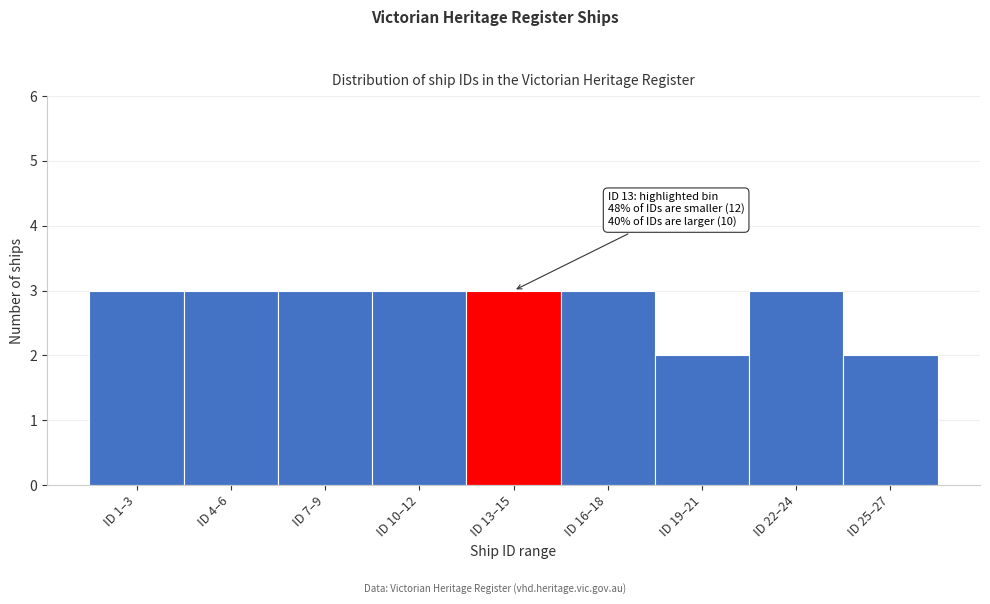

Reading left to right, extract all data points from this chart.

ID 1–3=3	ID 4–6=3	ID 7–9=3	ID 10–12=3	ID 13–15=3	ID 16–18=3	ID 19–21=2	ID 22–24=3	ID 25–27=2